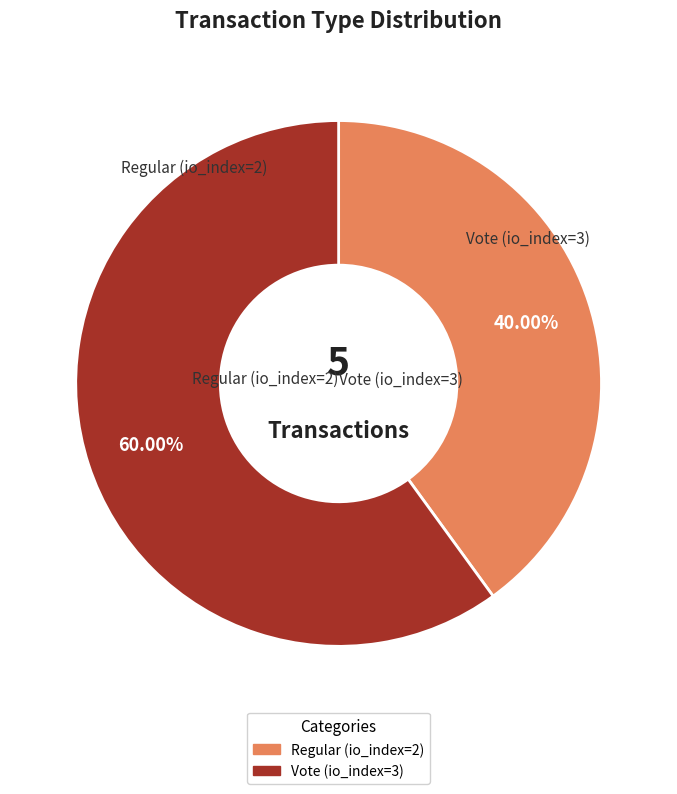

To the nearest percent, what is the combined percentage of Vote (io_index=3) and Regular (io_index=2)?

100%